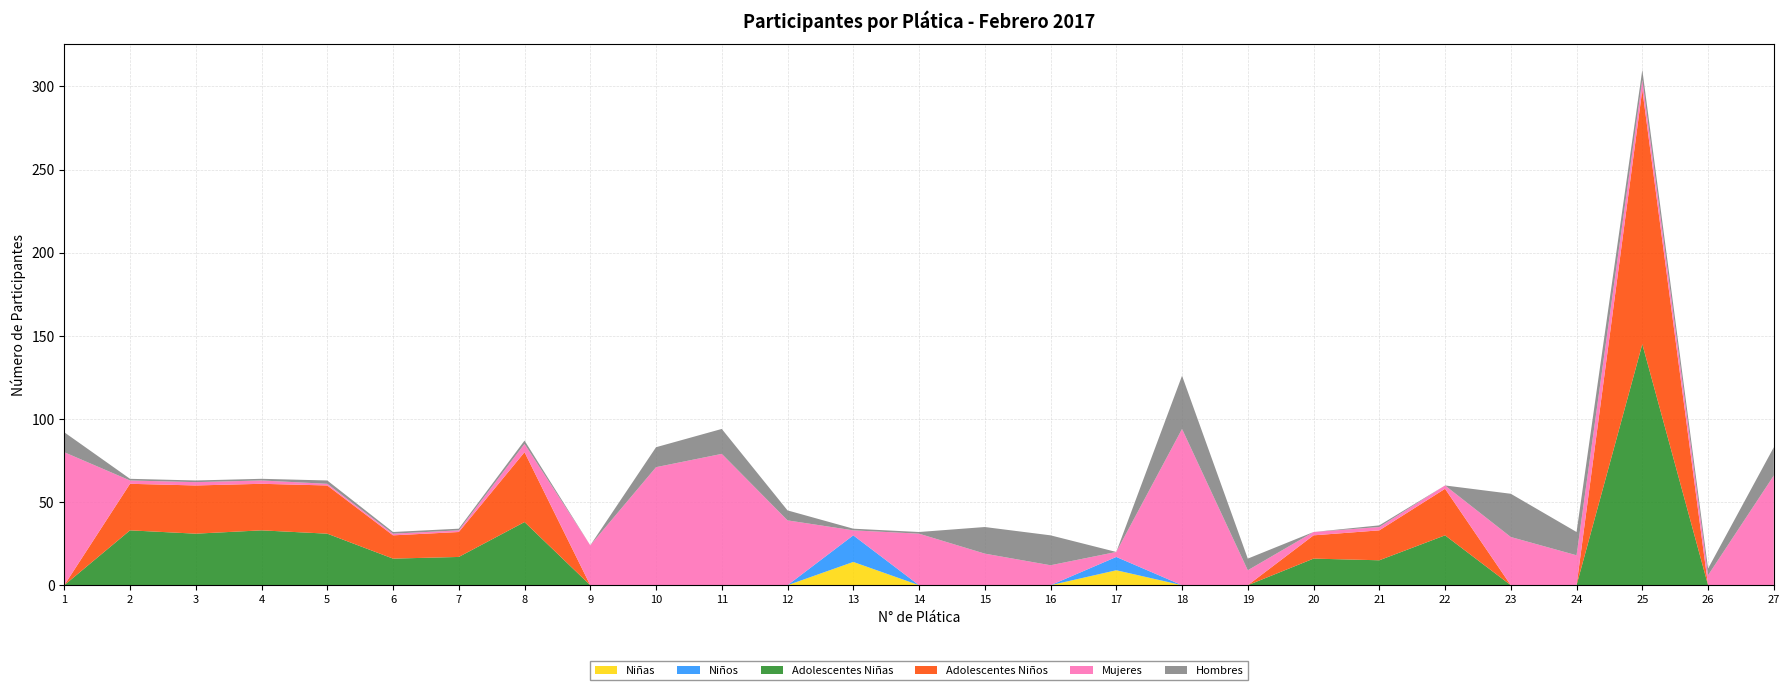

Reading right to left, transcribe all the data shown in this chart.

Niñas: 27=0	26=0	25=0	24=0	23=0	22=0	21=0	20=0	19=0	18=0	17=9	16=0	15=0	14=0	13=14	12=0	11=0	10=0	9=0	8=0	7=0	6=0	5=0	4=0	3=0	2=0	1=0
Niños: 27=0	26=0	25=0	24=0	23=0	22=0	21=0	20=0	19=0	18=0	17=8	16=0	15=0	14=0	13=16	12=0	11=0	10=0	9=0	8=0	7=0	6=0	5=0	4=0	3=0	2=0	1=0
Adolescentes Niñas: 27=0	26=0	25=145	24=0	23=0	22=30	21=15	20=16	19=0	18=0	17=0	16=0	15=0	14=0	13=0	12=0	11=0	10=0	9=0	8=38	7=17	6=16	5=31	4=33	3=31	2=33	1=0
Adolescentes Niños: 27=0	26=0	25=153	24=0	23=0	22=28	21=18	20=14	19=0	18=0	17=0	16=0	15=0	14=0	13=0	12=0	11=0	10=0	9=0	8=42	7=15	6=14	5=29	4=28	3=29	2=28	1=0
Mujeres: 27=66	26=6	25=6	24=18	23=29	22=2	21=2	20=2	19=9	18=94	17=3	16=12	15=19	14=31	13=3	12=39	11=79	10=71	9=24	8=5	7=1	6=1	5=1	4=2	3=2	2=2	1=80
Hombres: 27=17	26=4	25=6	24=14	23=26	22=0	21=1	20=0	19=7	18=32	17=0	16=18	15=16	14=1	13=1	12=6	11=15	10=12	9=0	8=2	7=1	6=1	5=2	4=1	3=1	2=1	1=12